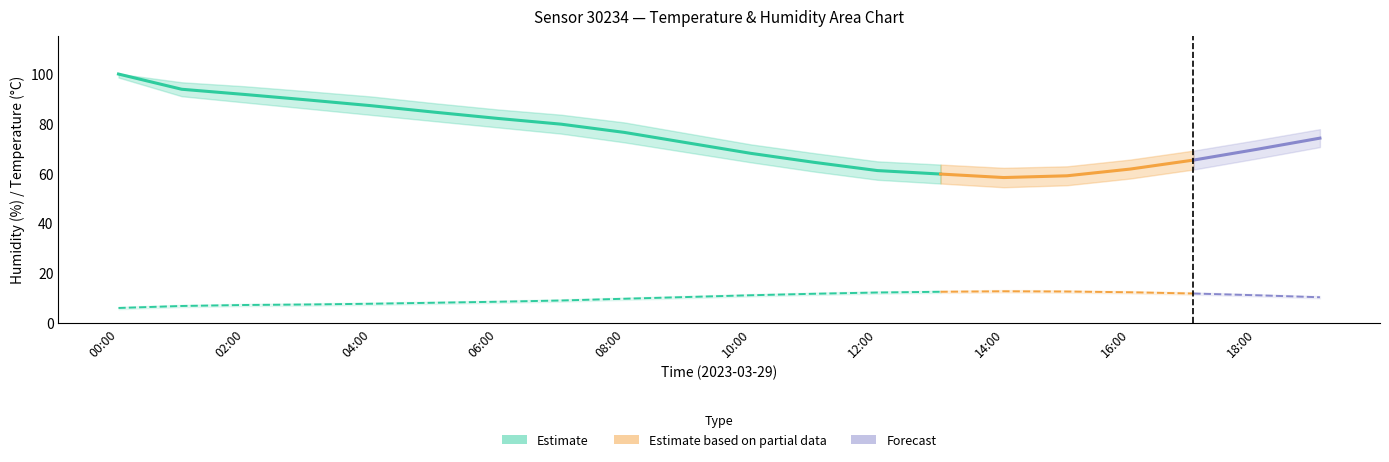

Does the chart have visible grid lines?

No